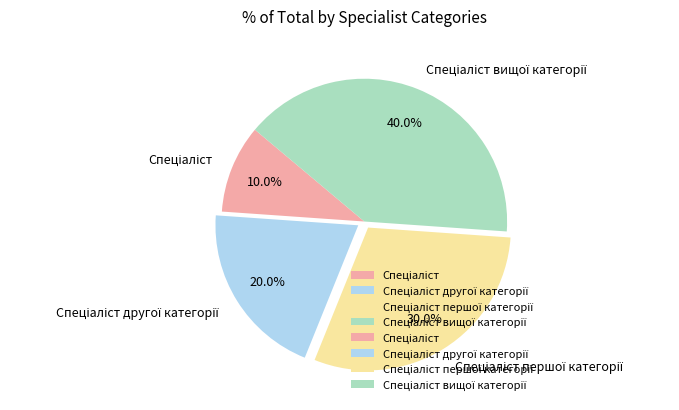

Does any single category account for the majority?

No